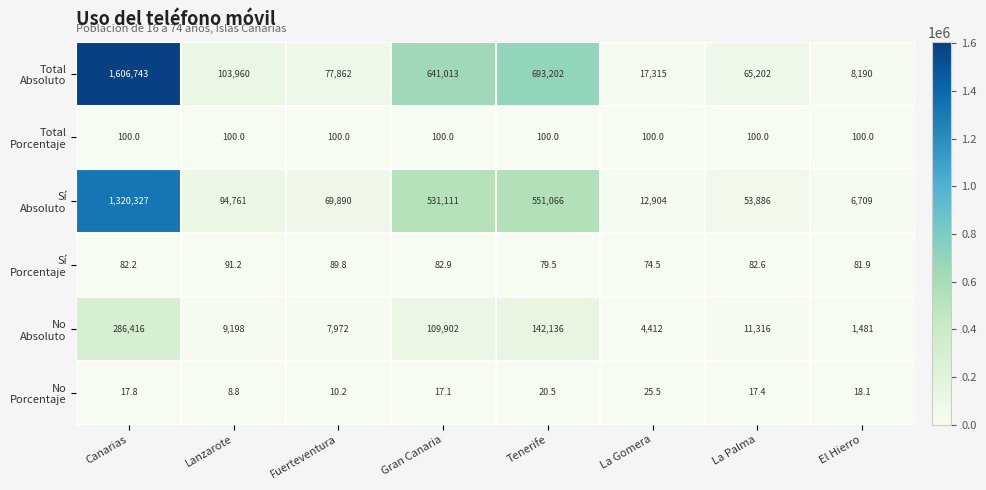

What is the difference between the highest and lowest values at La Palma?

65184.6